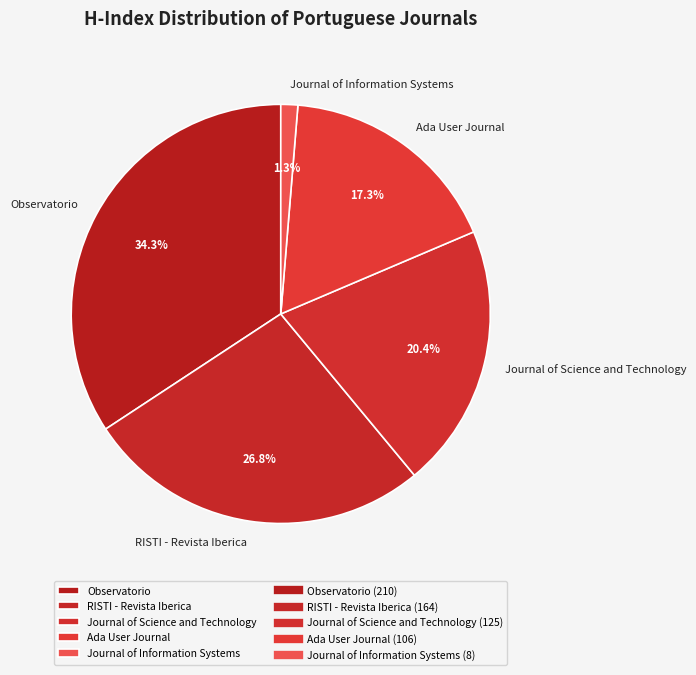

What is the ratio of the value at Journal of Science and Technology to the value at Observatorio?

0.6